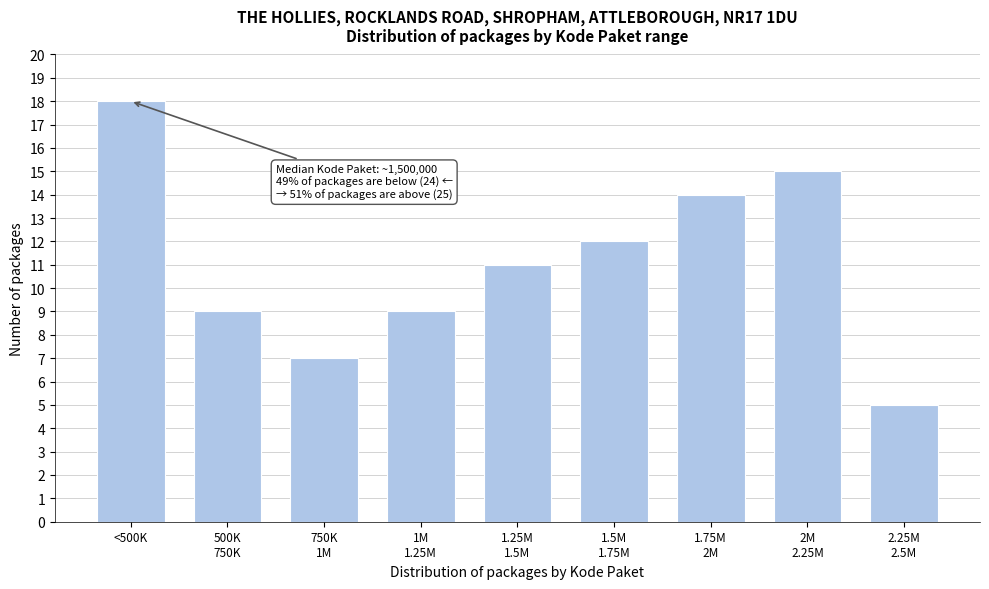

Reading left to right, extract all data points from this chart.

18	9	7	9	11	12	14	15	5